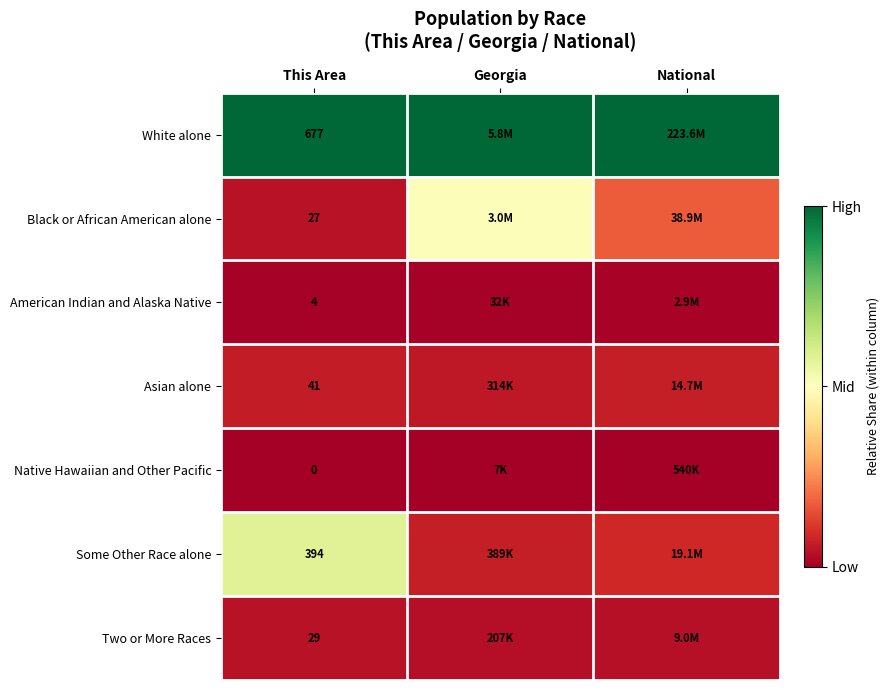

Rank the series at This Area from highest to lowest value.

White alone, Some Other Race alone, Asian alone, Two or More Races, Black or African American alone, American Indian and Alaska Native, Native Hawaiian and Other Pacific